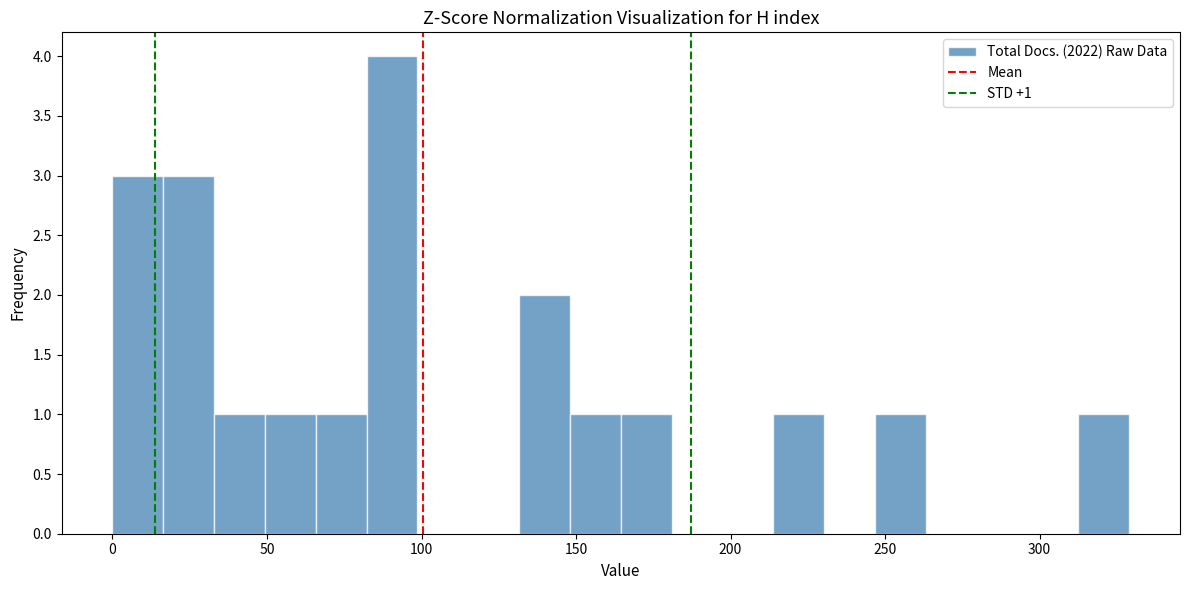

Read against the x-axis, roughly where is the centre of the tallest bar?

90